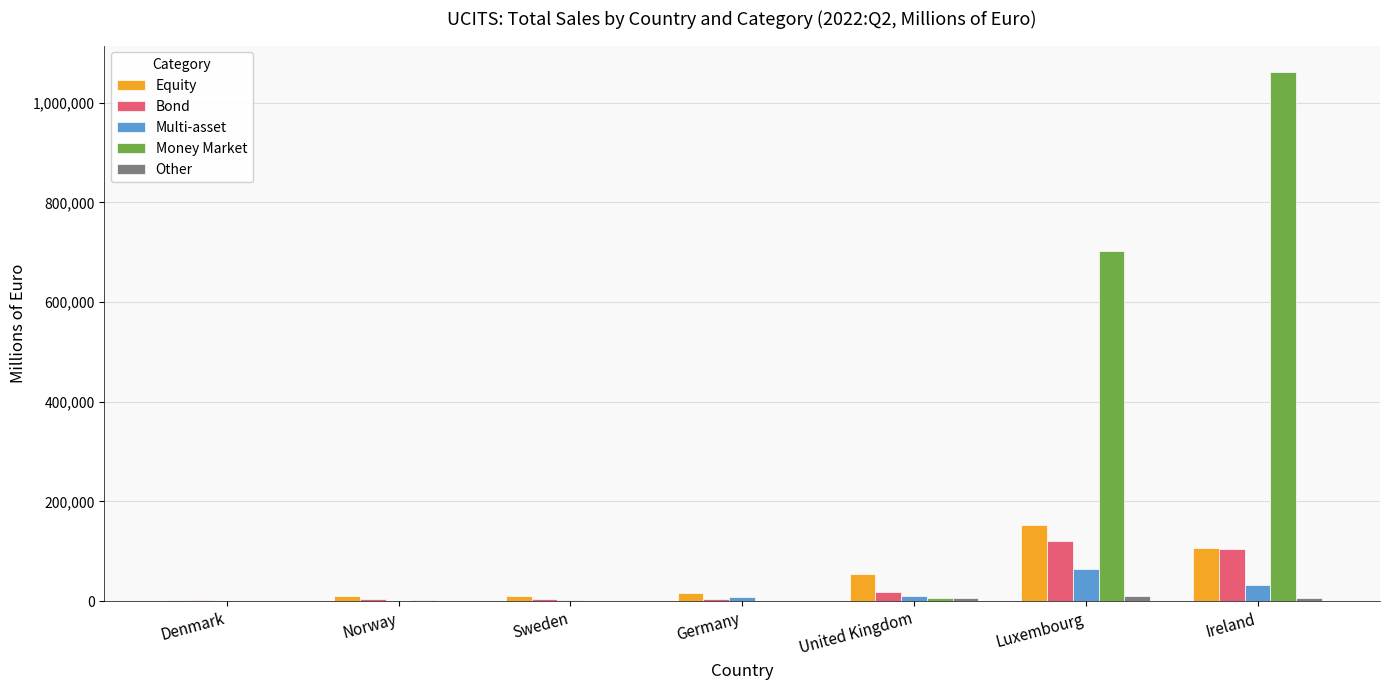

Is the value of Bond at Luxembourg greater than the value of Multi-asset at Denmark?

Yes